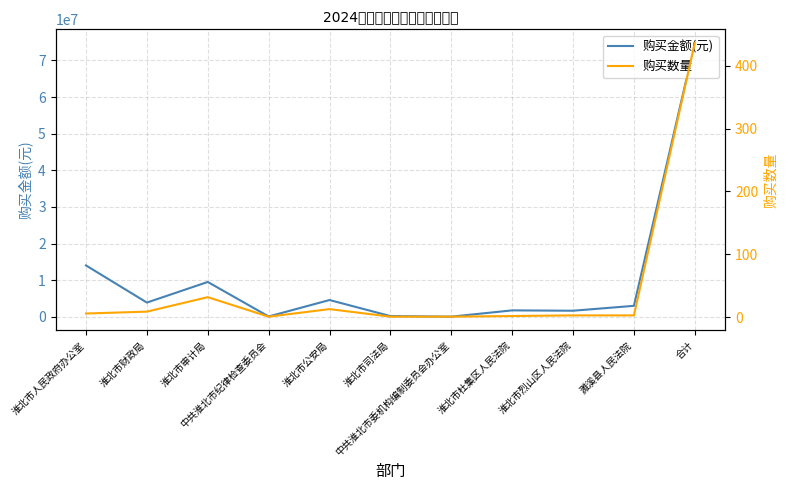

Does the chart have visible grid lines?

Yes